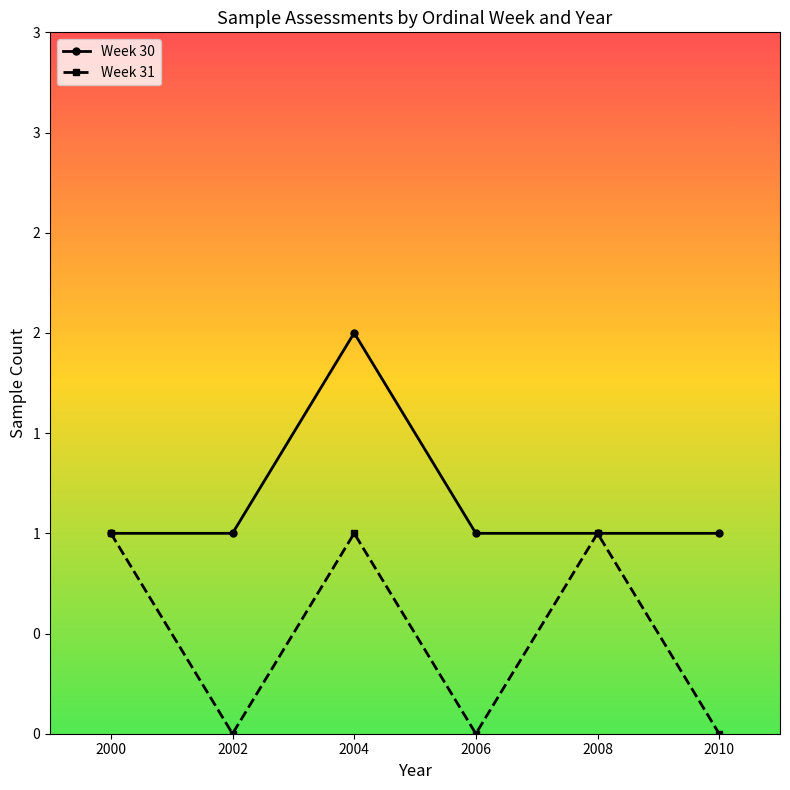

Read the Week 31 value at 2004.

1